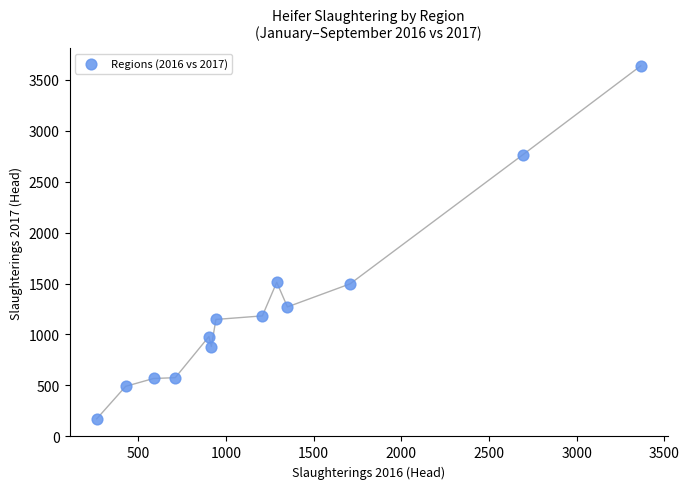

What is the range of Y values (max minus min)?

3467